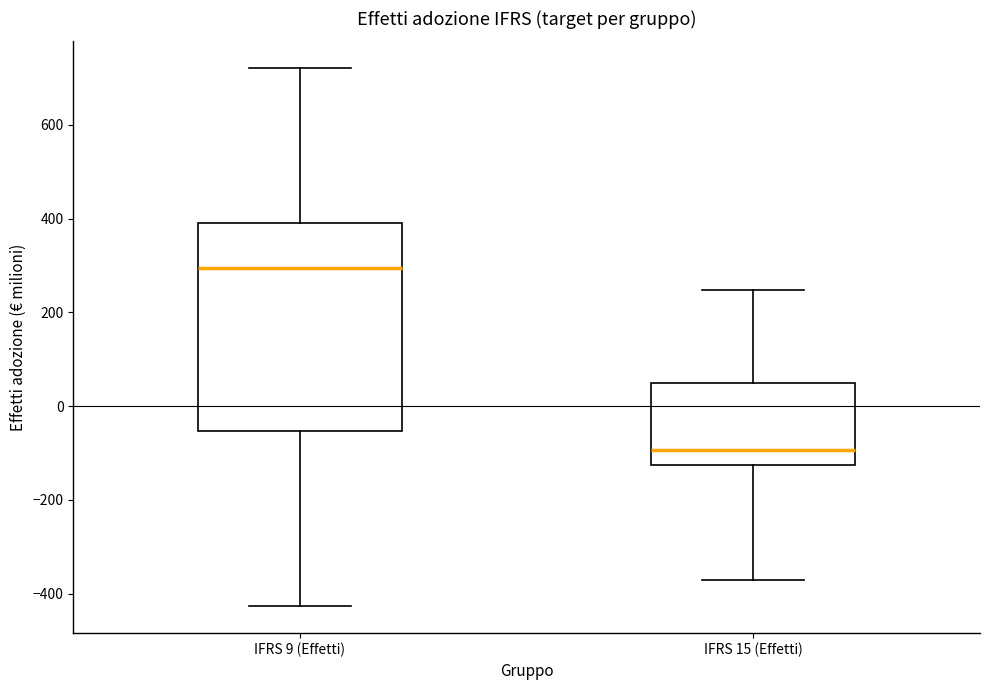

Which box is the tallest, from its lower edge to its upper edge?

IFRS 9 (Effetti)